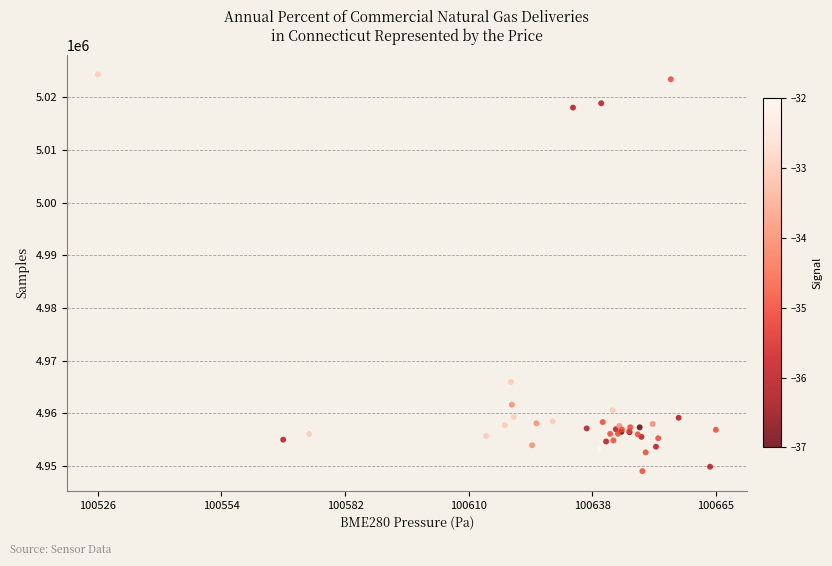

What Y value in the scatter plot is closest to 4986696?

4965966